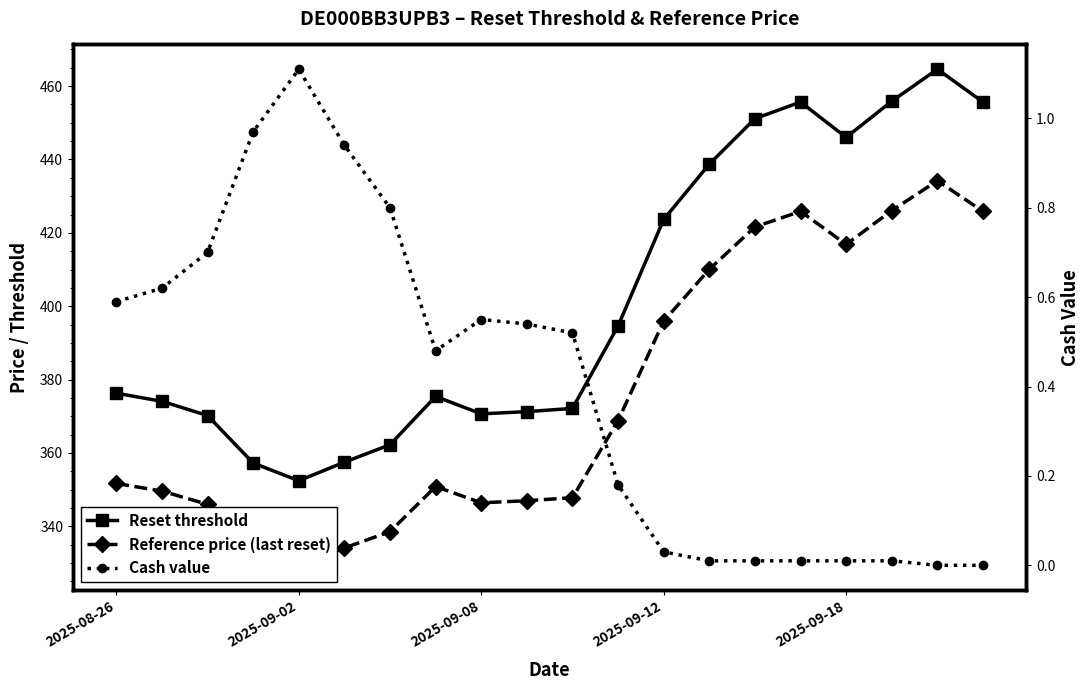

Reading right to left, transcribe all the data shown in this chart.

Reset threshold: 455.7	464.6	455.9	446.0	455.7	451.1	438.7	423.7	394.6	372.1	371.3	370.6	375.4	362.2	357.5	352.4	357.2	370.2	374.1	376.3
Reference price (last reset): 425.9	434.2	426.1	416.9	425.9	421.6	410.0	395.9	368.8	347.8	347.0	346.4	350.8	338.5	334.1	329.4	333.9	346.0	349.6	351.7
Cash value: 0.0	0.0	0.0	0.0	0.0	0.0	0.0	0.0	0.2	0.5	0.5	0.6	0.5	0.8	0.9	1.1	1.0	0.7	0.6	0.6